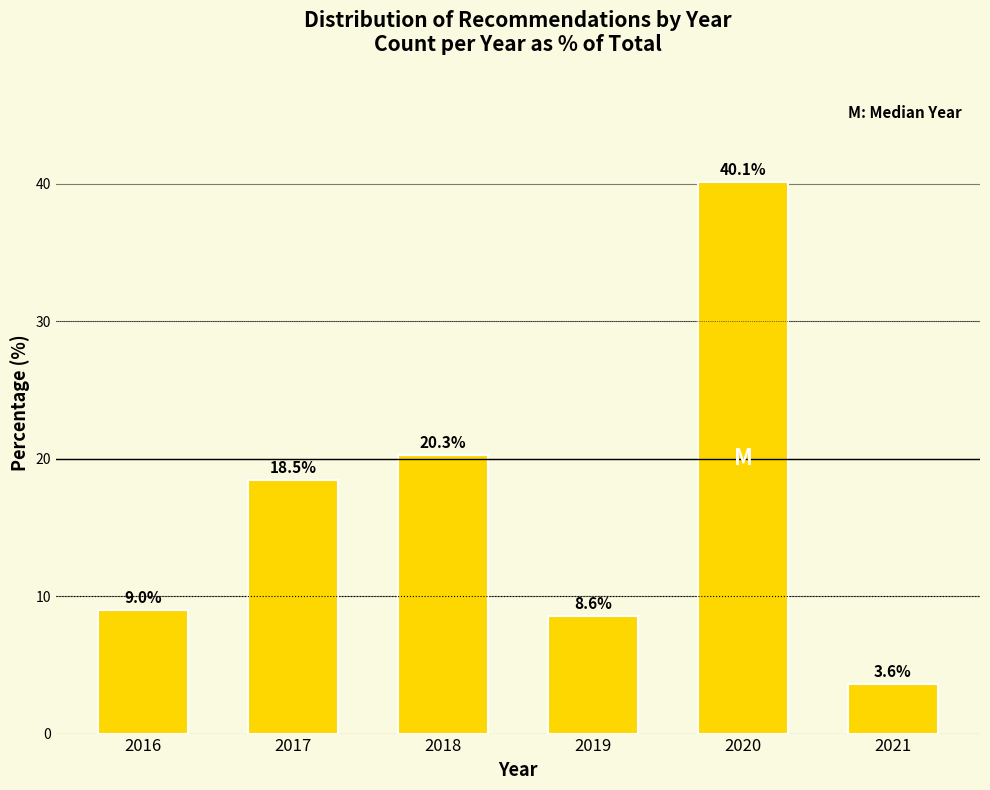

Reading left to right, what are all the values shown in this chart?

2016=9.0	2017=18.5	2018=20.3	2019=8.6	2020=40.1	2021=3.6